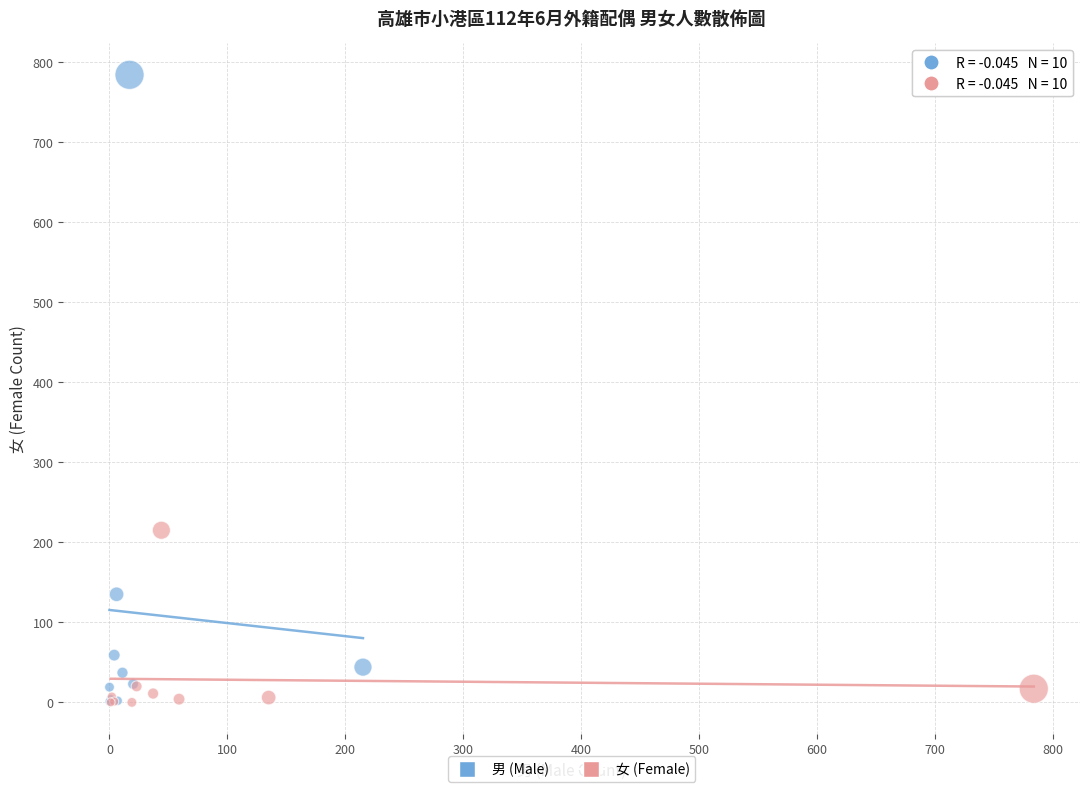

Which series has the largest Y range (max minus min)?

男 (Male)